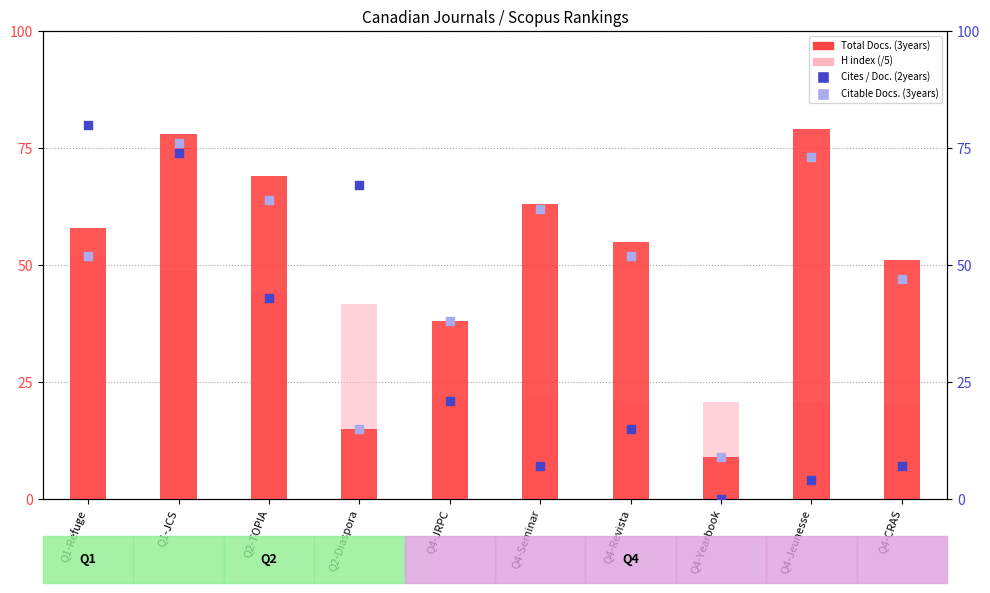

At how many categories does at least one series exceed 66?

5